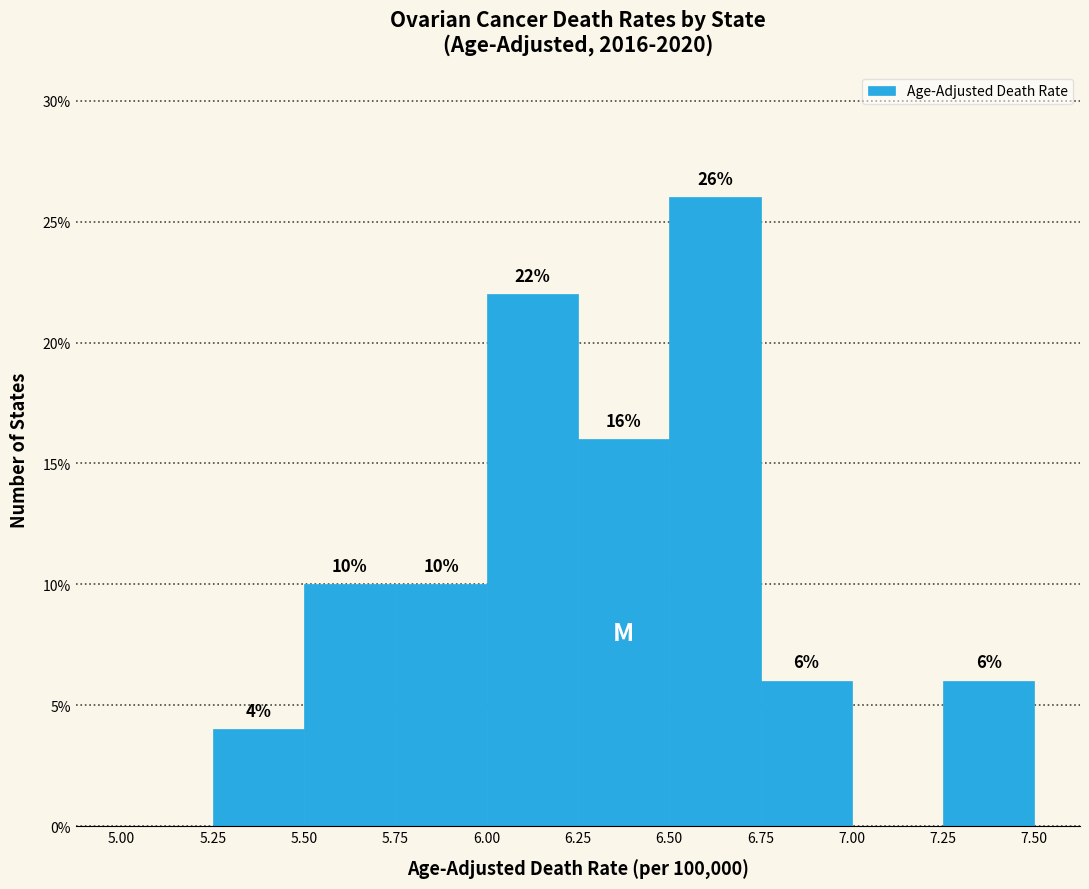

Which range on the x-axis has the tallest bar?

6.50 to 6.75